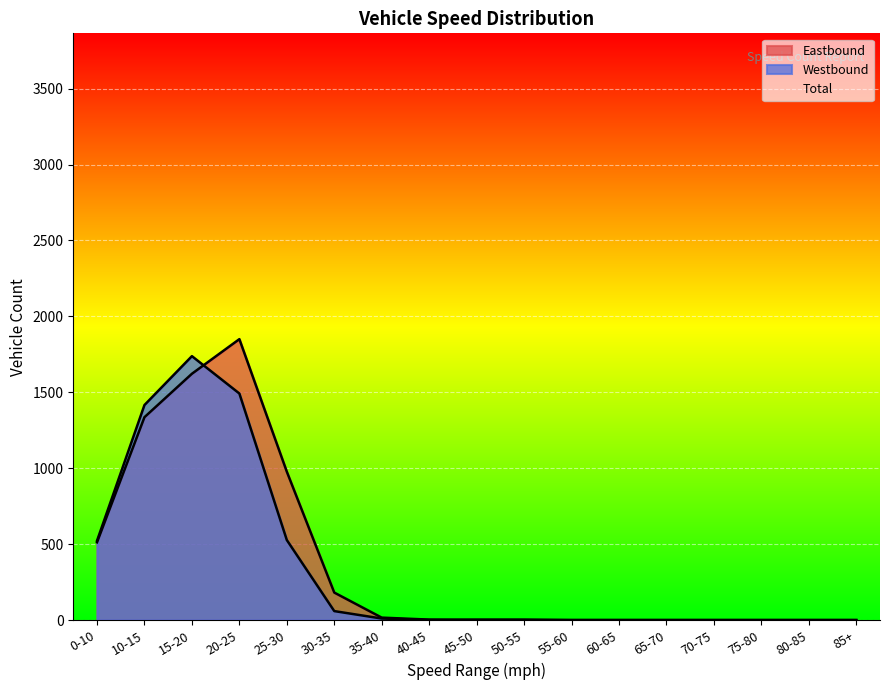

The value of Eastbound at 80-85 is 0. True or false?

True